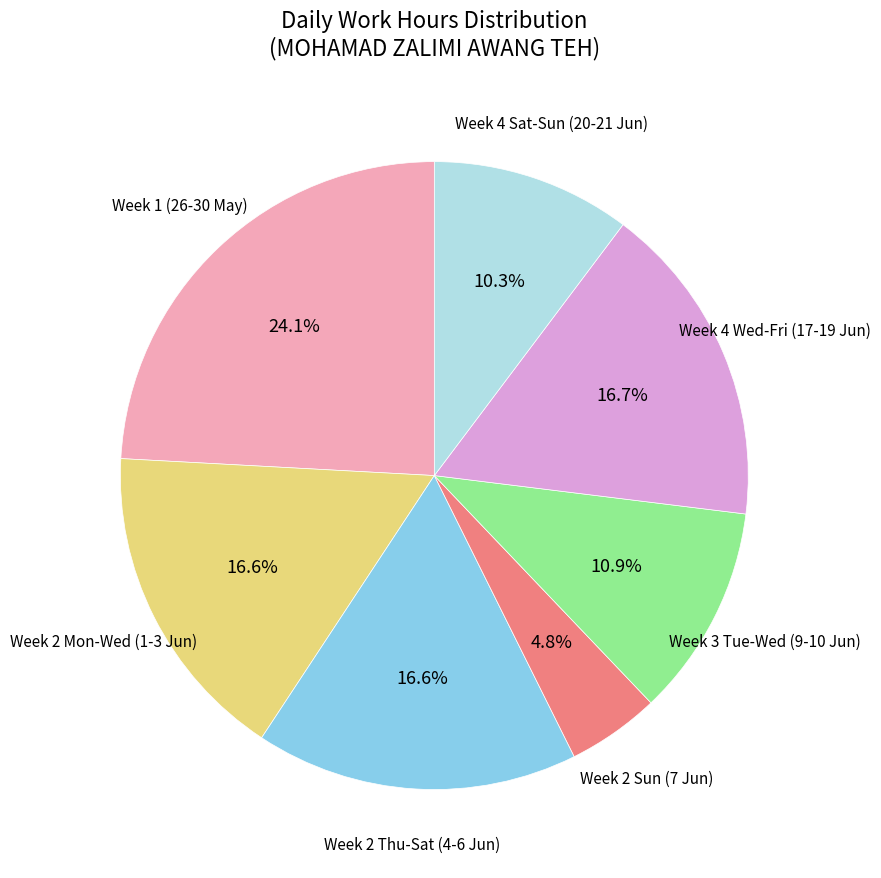

To the nearest percent, what is the difference between the largest and smallest slice percentages?

19%